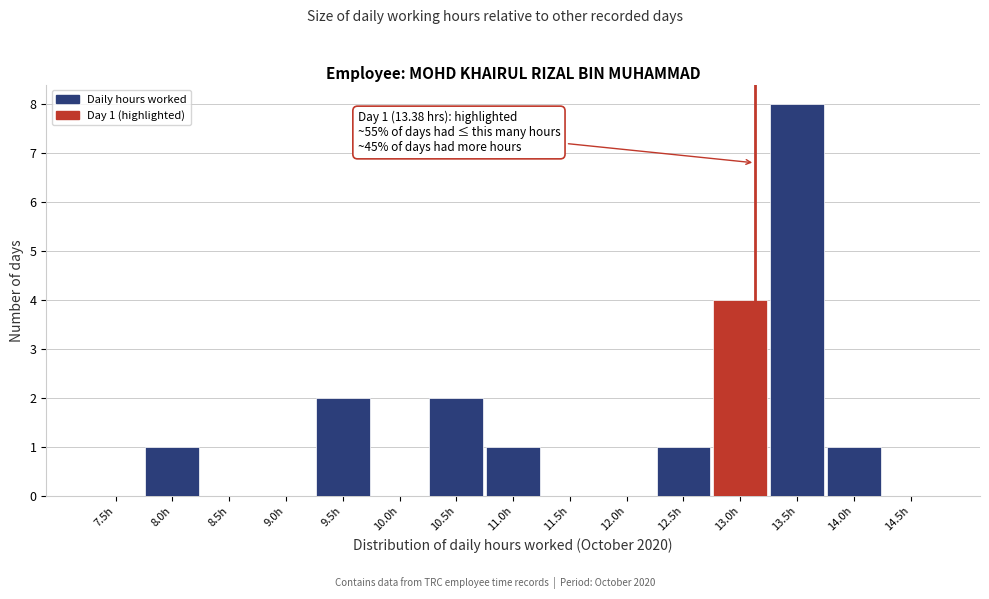

Reading left to right, what are all the values shown in this chart?

7.5h=0	8.0h=1	8.5h=0	9.0h=0	9.5h=2	10.0h=0	10.5h=2	11.0h=1	11.5h=0	12.0h=0	12.5h=1	13.0h=4	13.5h=8	14.0h=1	14.5h=0